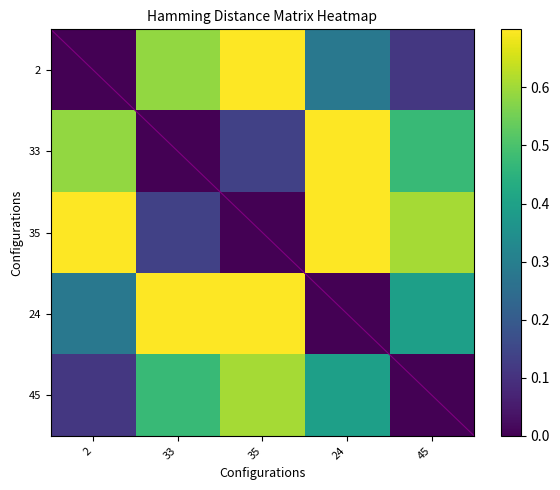

Is the value of 33 at 35 greater than the value of 45 at 33?

No